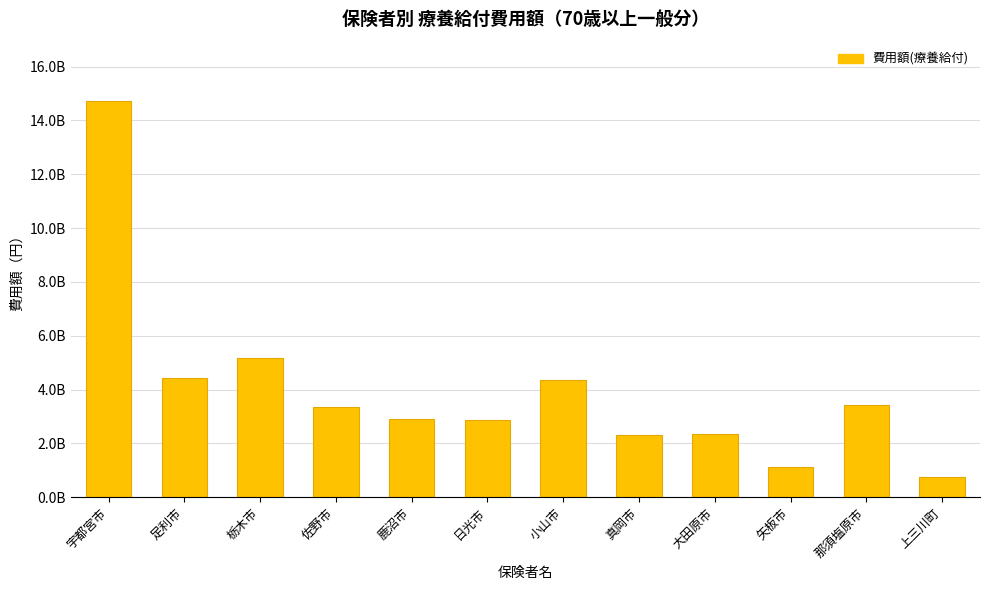

Which category has the highest value across all series?

宇都宮市